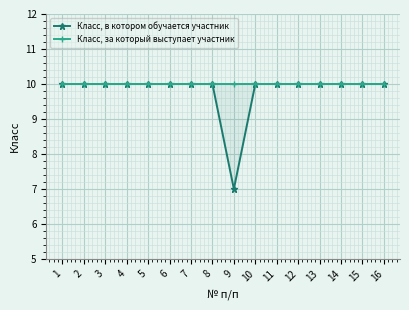

Which has a higher value, 13 or 11?

13